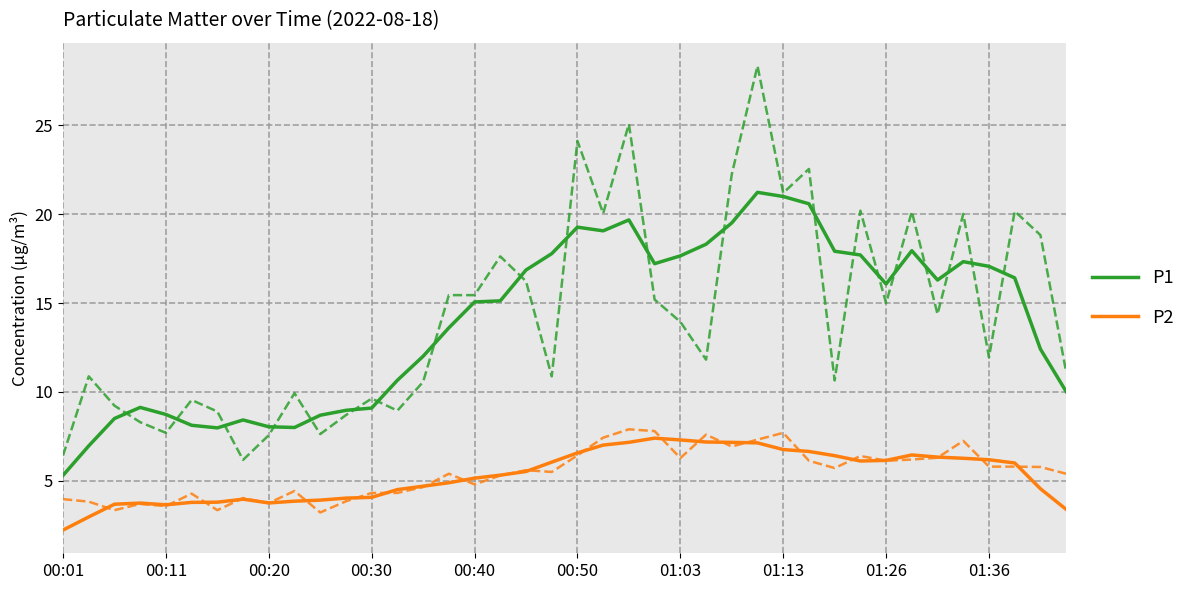

Reading right to left, transcribe all the data shown in this chart.

P1: 10.0	12.4	16.4	17.1	17.3	16.3	18.0	16.1	17.7	17.9	20.6	21.0	21.2	19.5	18.3	17.7	17.2	19.7	19.1	19.3	17.8	16.9	15.1	15.1	13.6	12.0	10.7	9.1	9.0	8.7	8.0	8.0	8.4	8.0	8.1	8.7	9.1	8.5	7.0	5.3
P2: 3.4	4.6	6.0	6.2	6.3	6.3	6.5	6.2	6.1	6.4	6.7	6.8	7.1	7.2	7.2	7.3	7.4	7.2	7.0	6.6	6.1	5.5	5.3	5.2	4.9	4.7	4.5	4.1	4.0	3.9	3.9	3.8	4.0	3.8	3.8	3.7	3.7	3.7	3.0	2.2